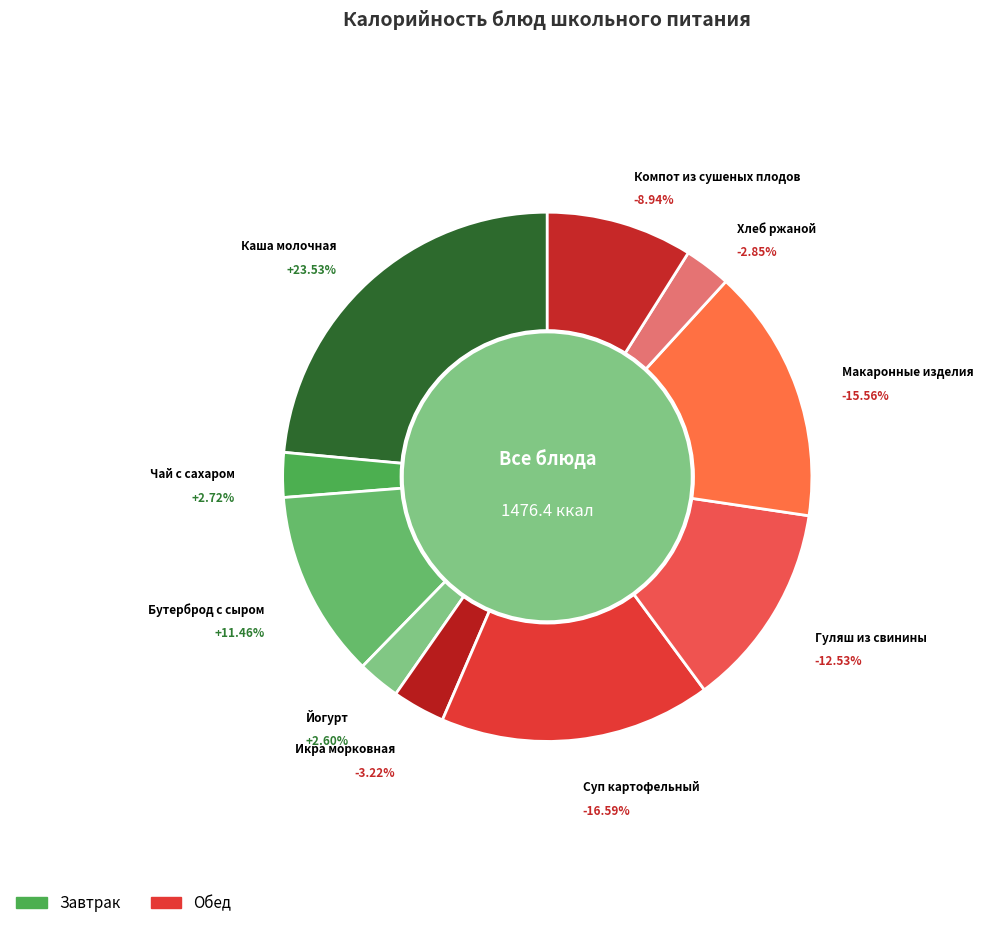

How many slices are in this pie chart?

10